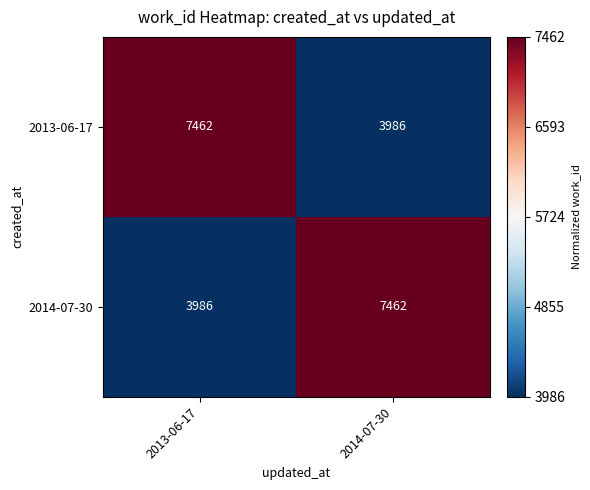

What is the highest value of the 2014-07-30 series?

7462